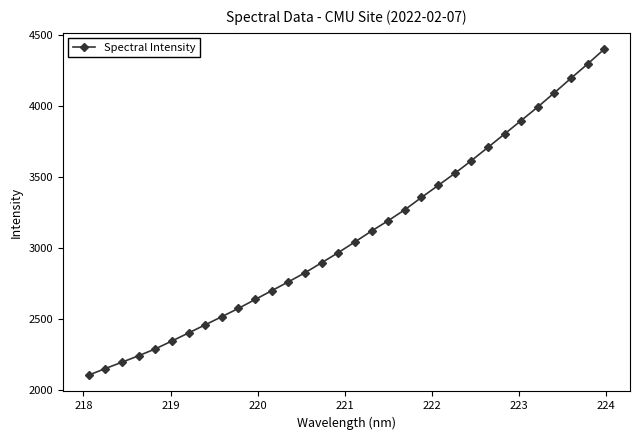

What is the value of the 16th point from the left?

2968.5